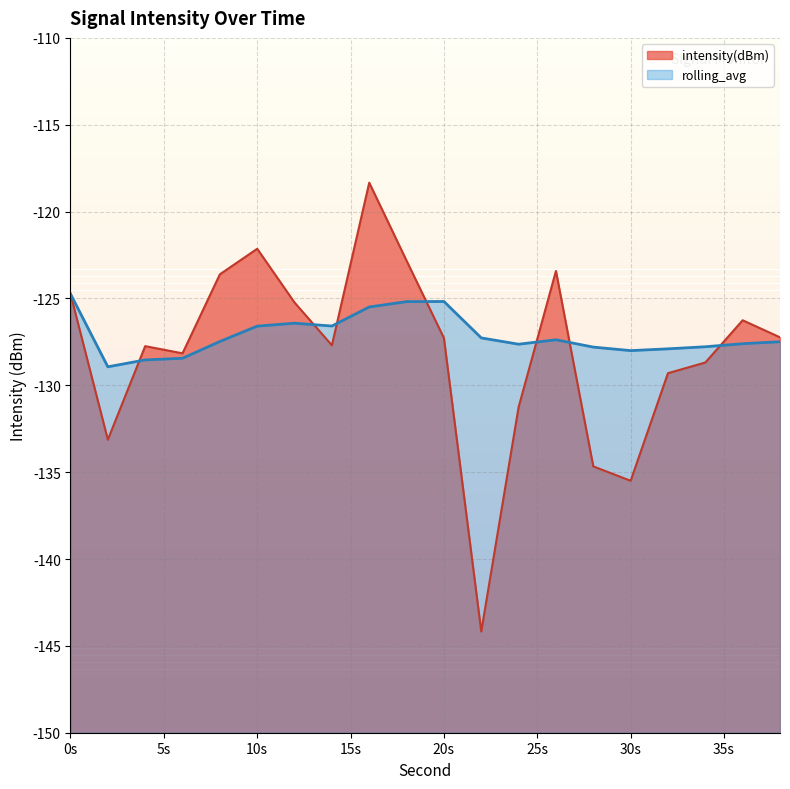

Reading right to left, what are all the values shown in this chart?

intensity(dBm): -127.2	-126.3	-128.7	-129.3	-135.5	-134.7	-123.4	-131.3	-144.2	-127.3	-122.8	-118.3	-127.7	-125.2	-122.1	-123.6	-128.2	-127.7	-133.1	-124.7
rolling_avg: -127.5	-127.6	-127.8	-127.9	-128.0	-127.8	-127.4	-127.6	-127.3	-125.2	-125.2	-125.5	-126.6	-126.4	-126.6	-127.5	-128.4	-128.5	-128.9	-124.7